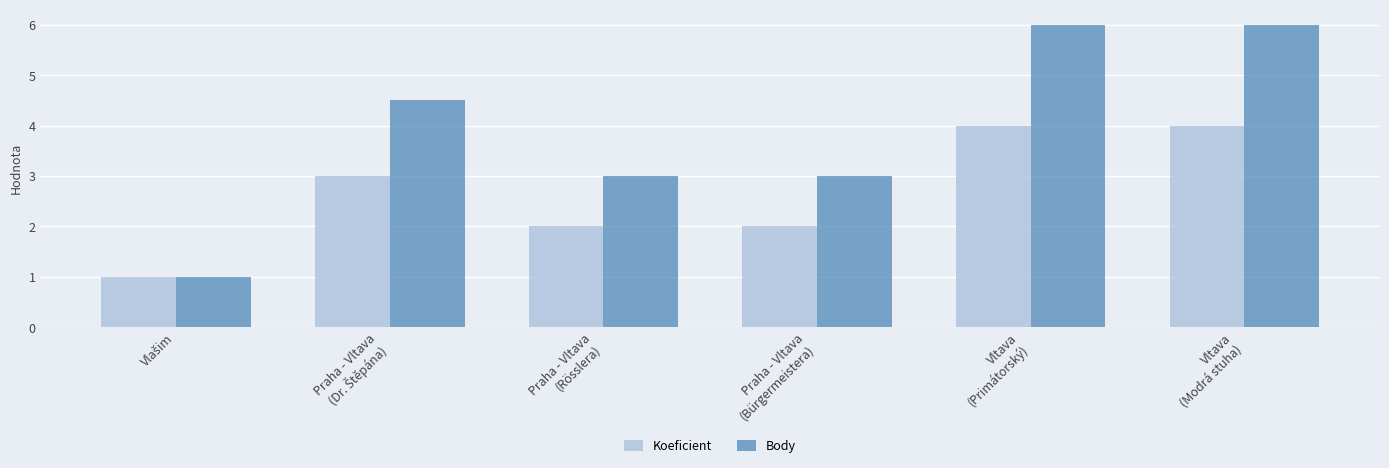

How many bars are there in each group?

2